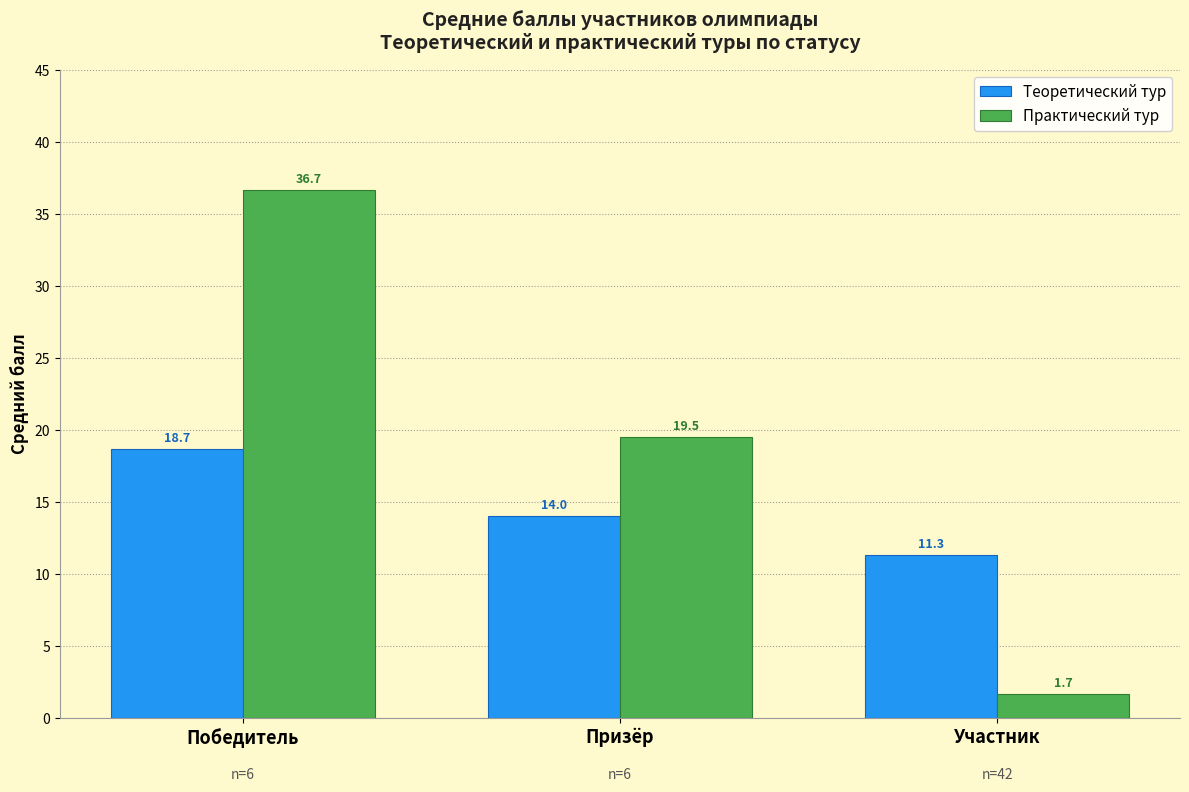

Are the bars grouped side by side (vs. stacked)?

Yes